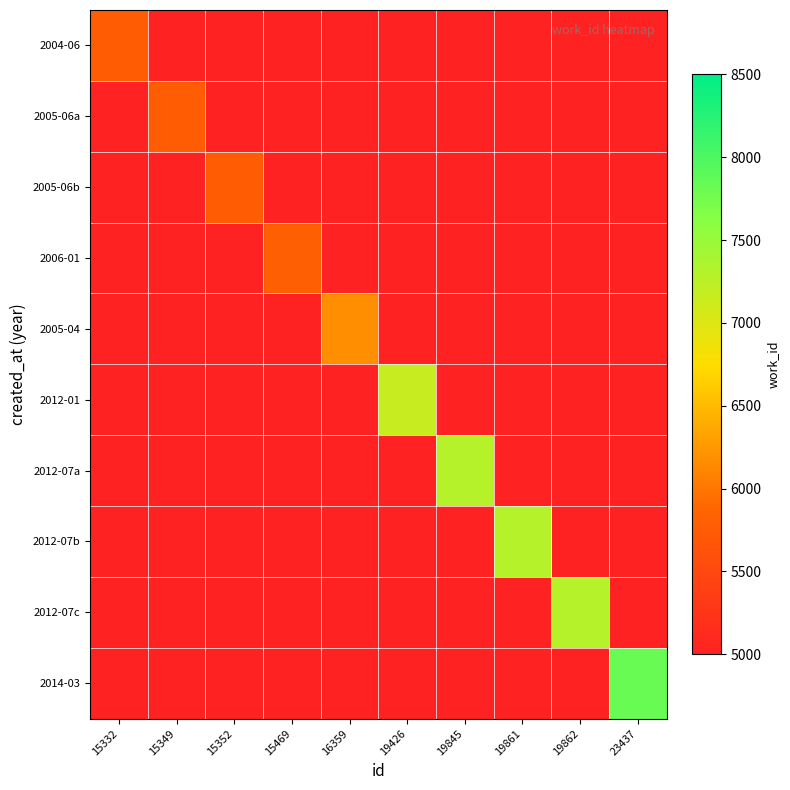

How many series are shown in this chart?

10